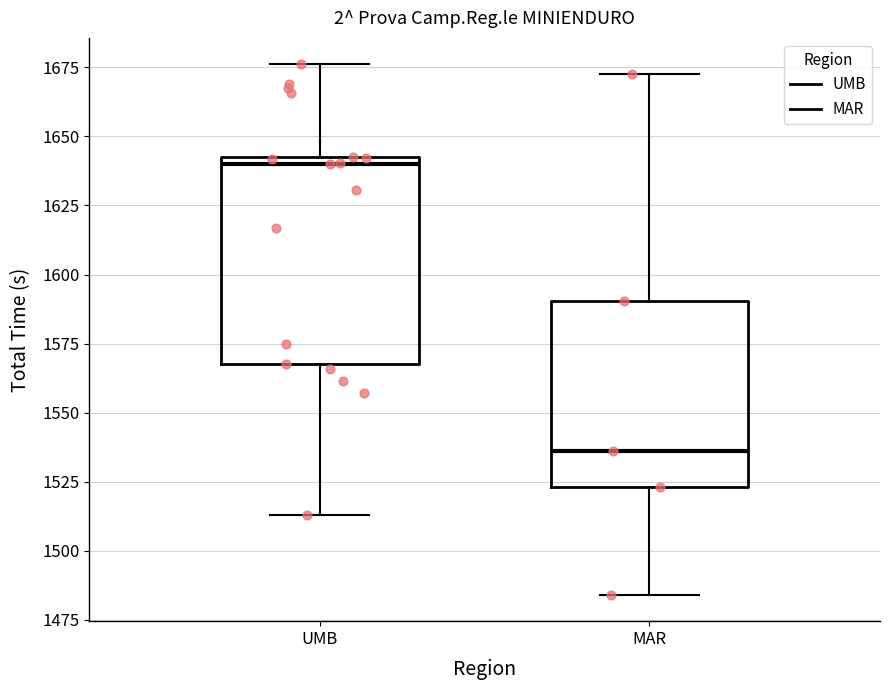

Reading left to right, read every box against the y-axis: the position of its median line, the range the box covers, and the ends of its whiskers. The values are not printed on the chart, so give them approximately, as read against the axis.

UMB: median 1640, box 1565 to 1645, whiskers 1515 to 1675
MAR: median 1535, box 1525 to 1590, whiskers 1485 to 1675